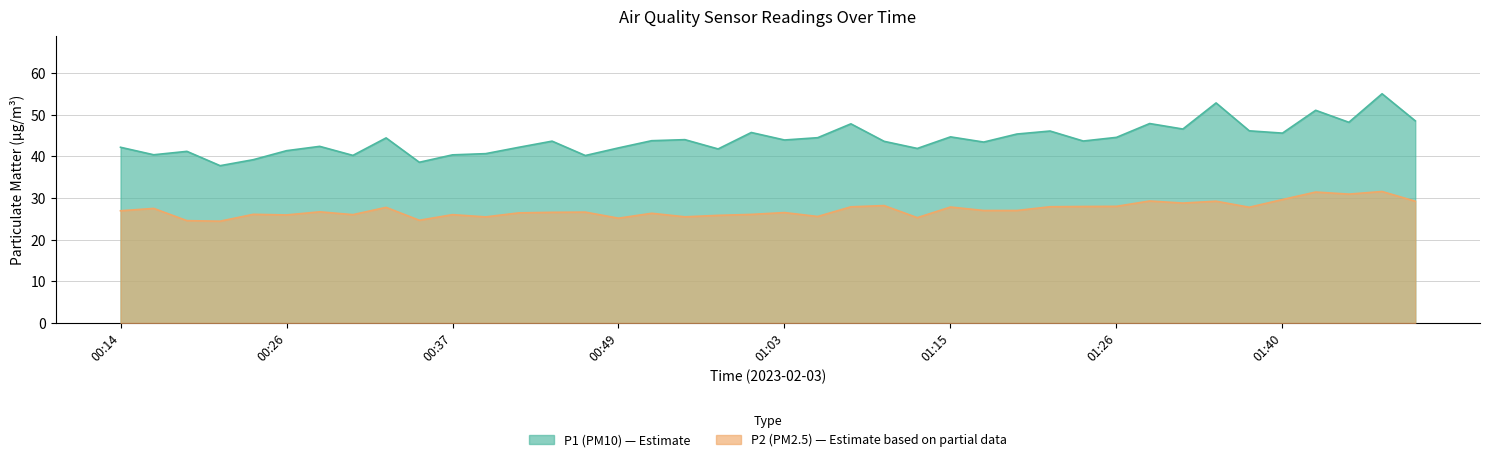

Rank the series by their average value, from highest to lowest.

P1, P2